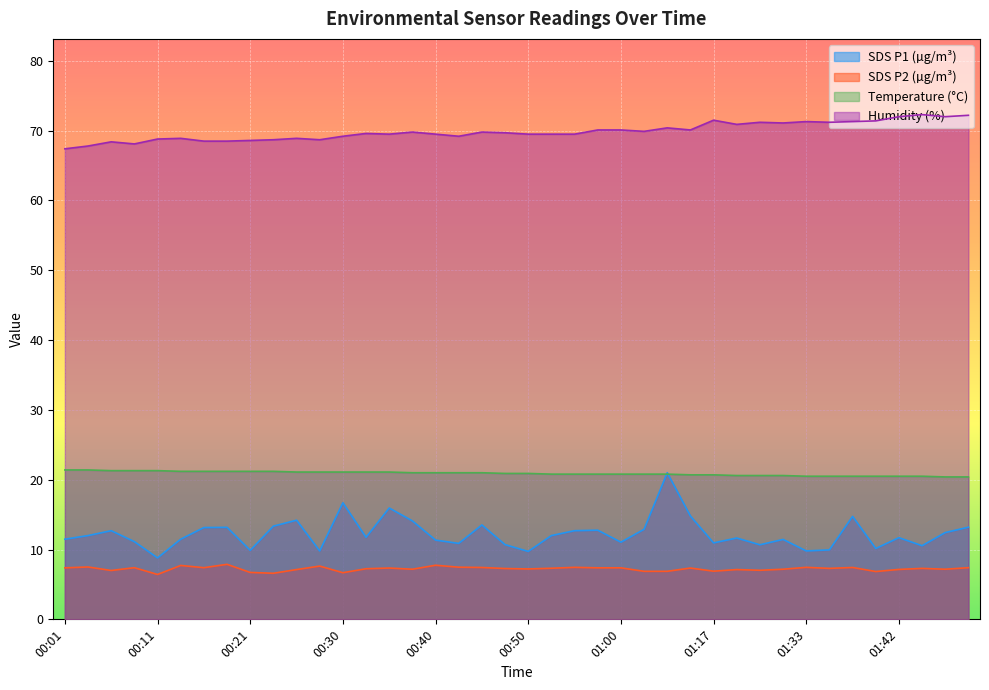

Where is SDS_P1 nearest to the value 14?

00:38